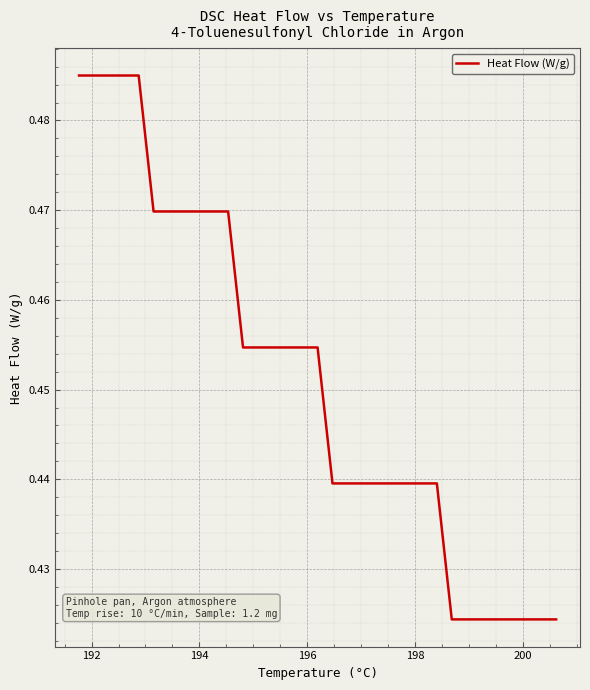

How many lines are shown in the chart?

1